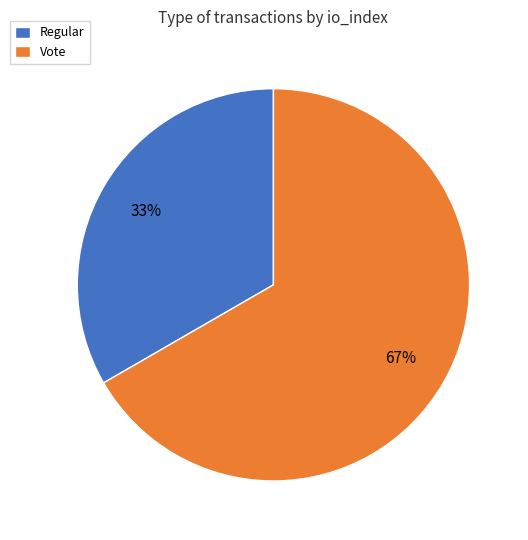

Rank the categories by value from lowest to highest.

Regular, Vote